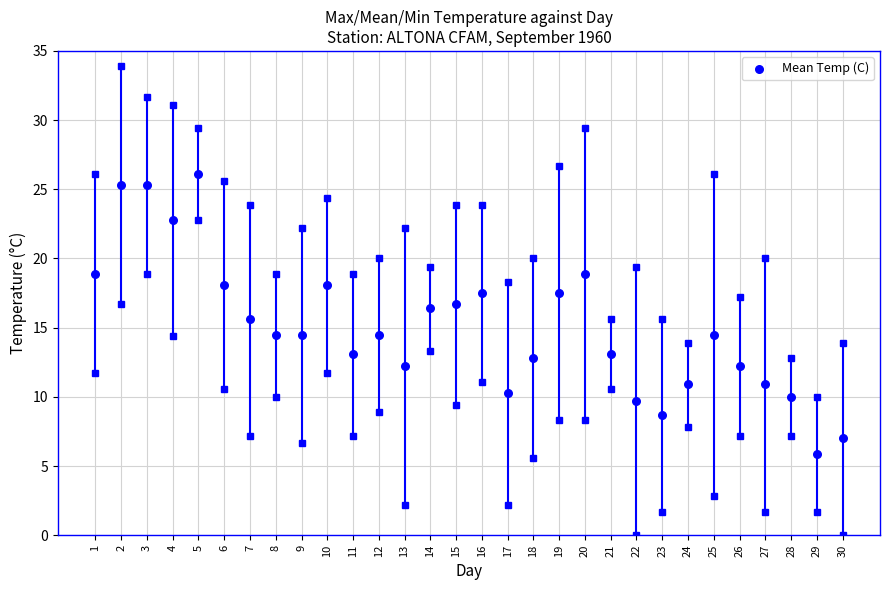

What is the range of Y values (max minus min)?

20.2